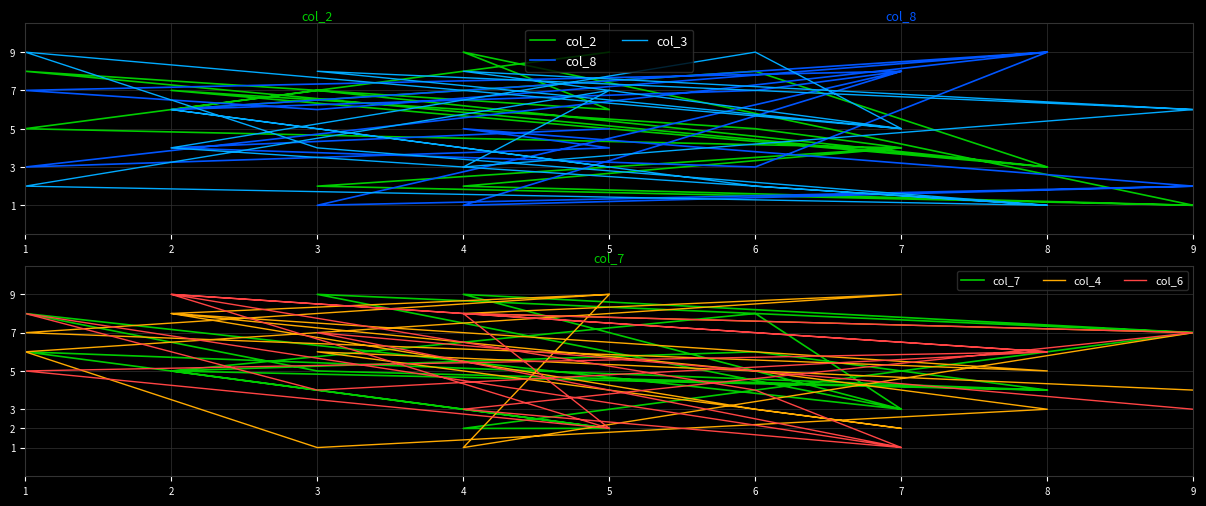

What is the minimum value shown in the chart?

1